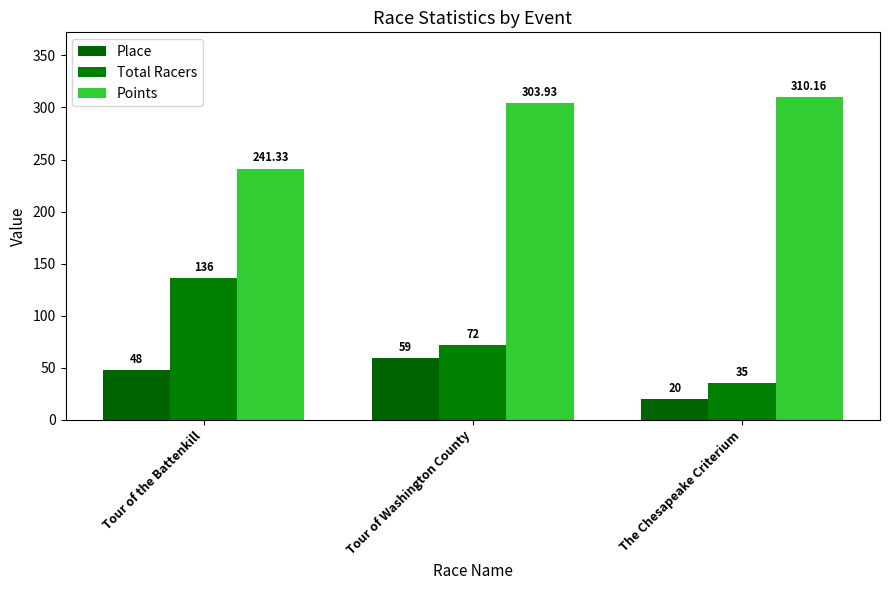

Is the value of Total Racers at Tour of Washington County greater than the value of Points at Tour of Washington County?

No